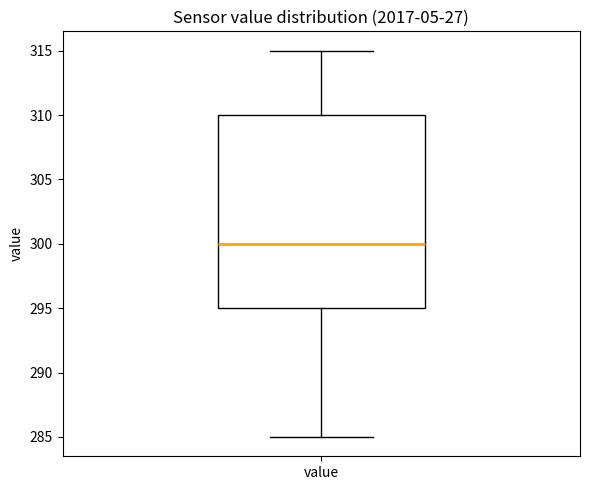

Transcribe this box plot: give where the median line is, the range the box spans, and where the two whiskers end, as read against the y-axis. The values are not printed on the chart, so give them approximately, as read against the axis.

median 300, box 295 to 310, whiskers 285 to 315